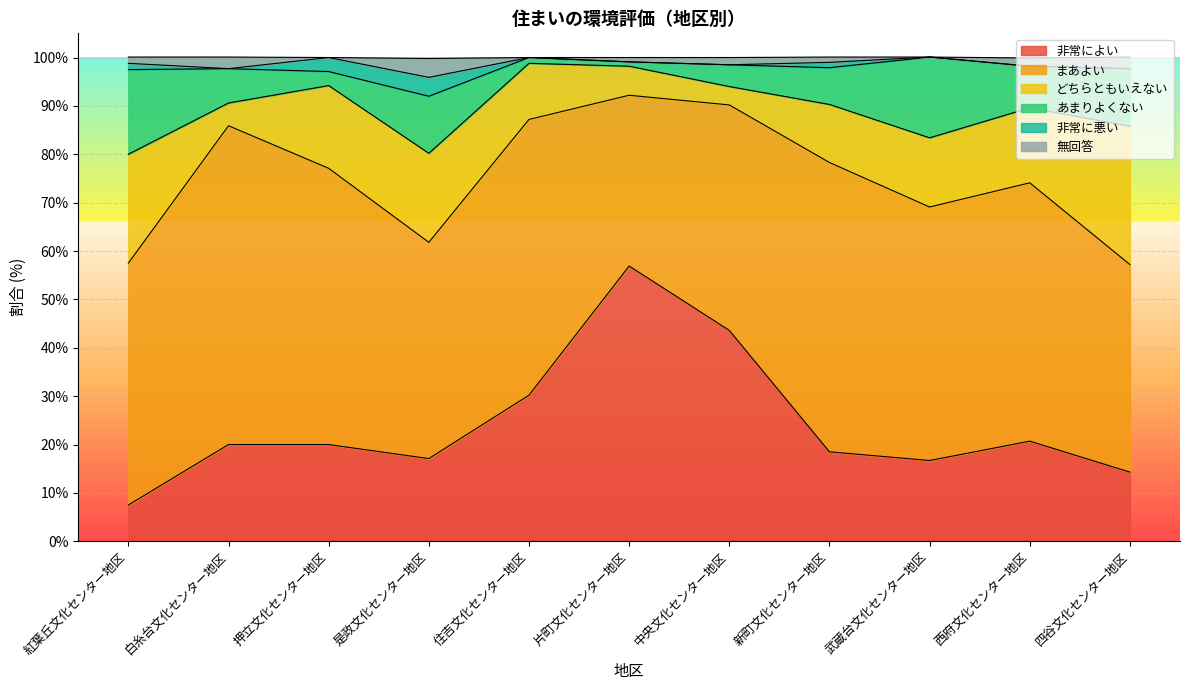

At which category does 非常によい reach its first local valley?

是政文化センター地区